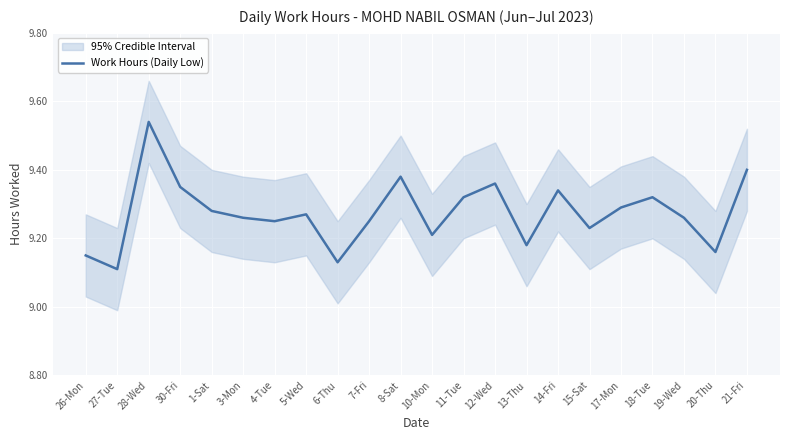

Count the values in the range 9 to 10.

22